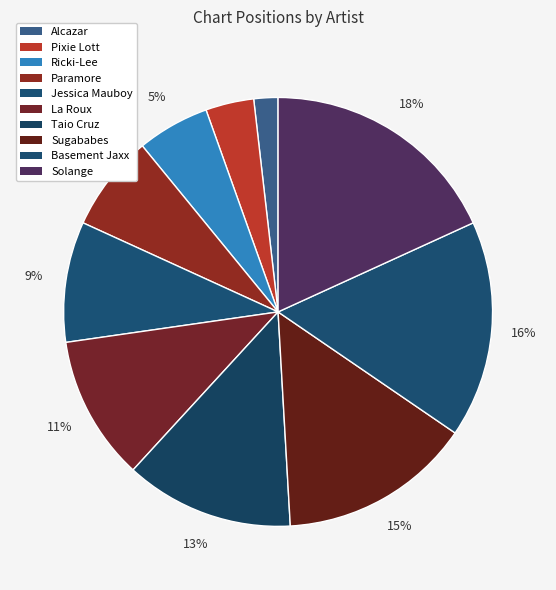

How much of the chart is everything except Basement Jaxx?

83.6%